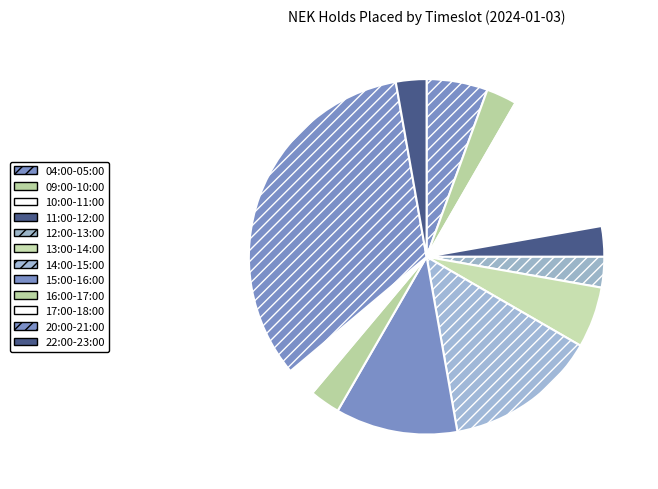

To the nearest percent, what is the difference between the largest and smallest slice percentages?

28%